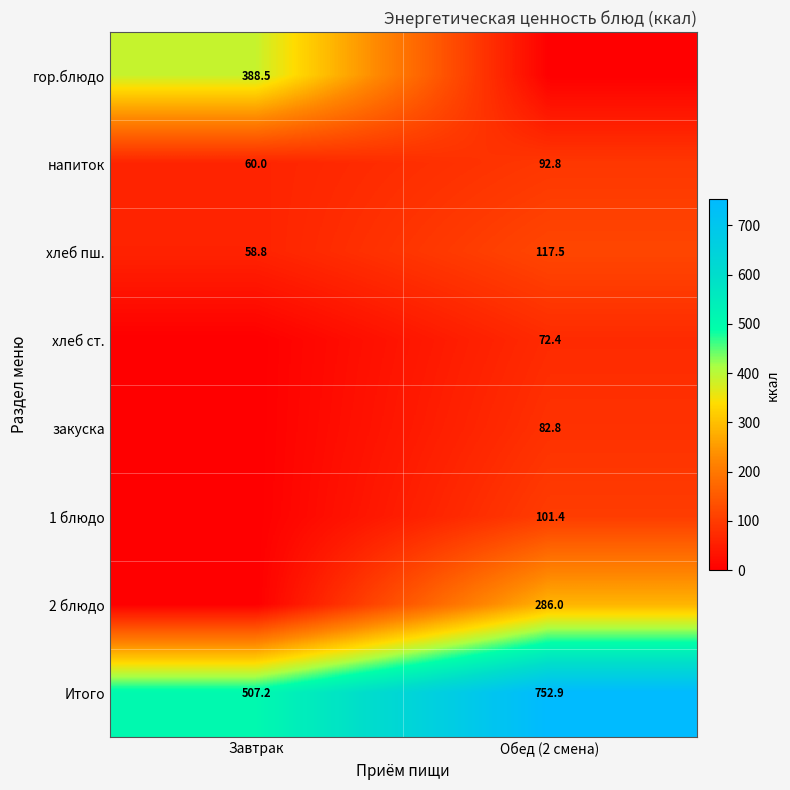

What is the total value across all series at Обед (2 смена)?

1505.8